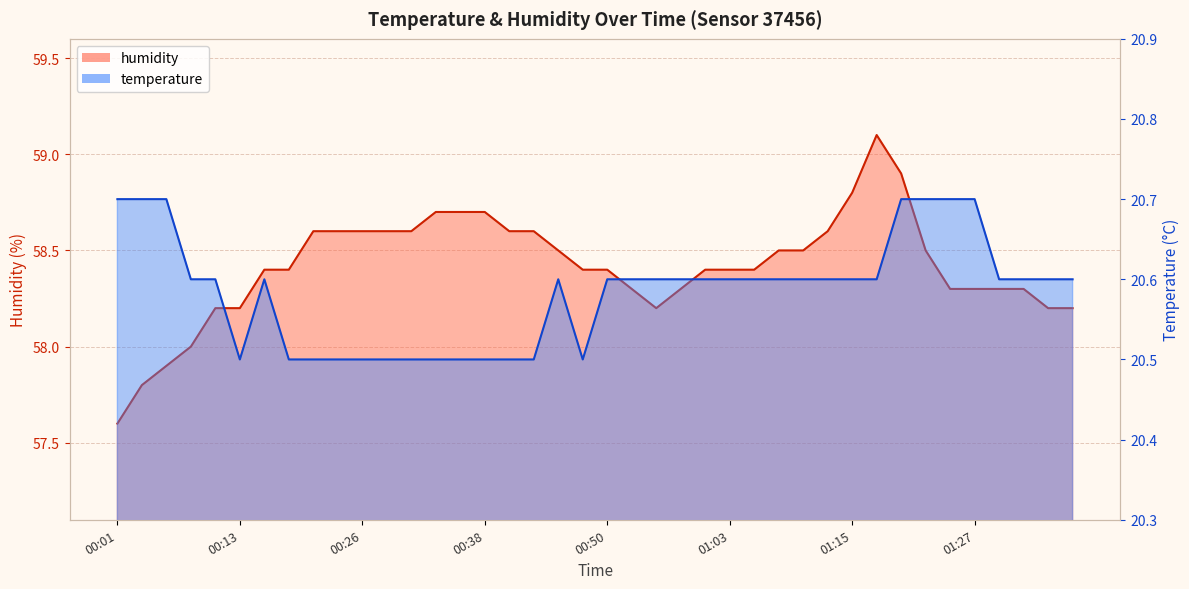

What are all the series names shown in the legend?

temperature, humidity